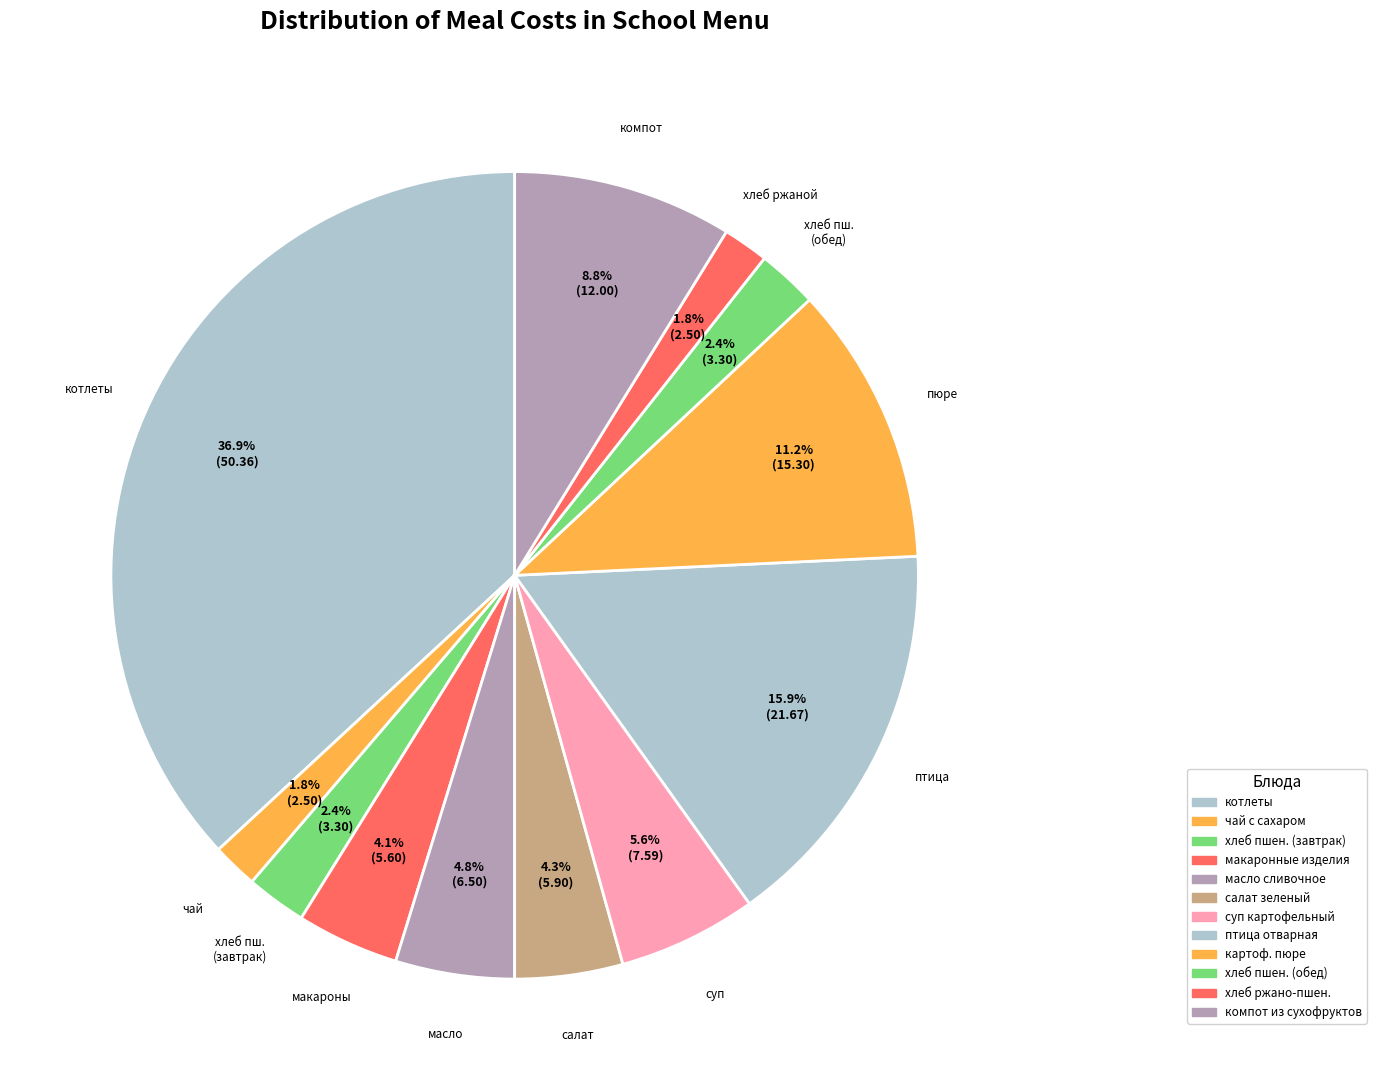

To the nearest percent, what portion does чай с сахаром represent?

2%